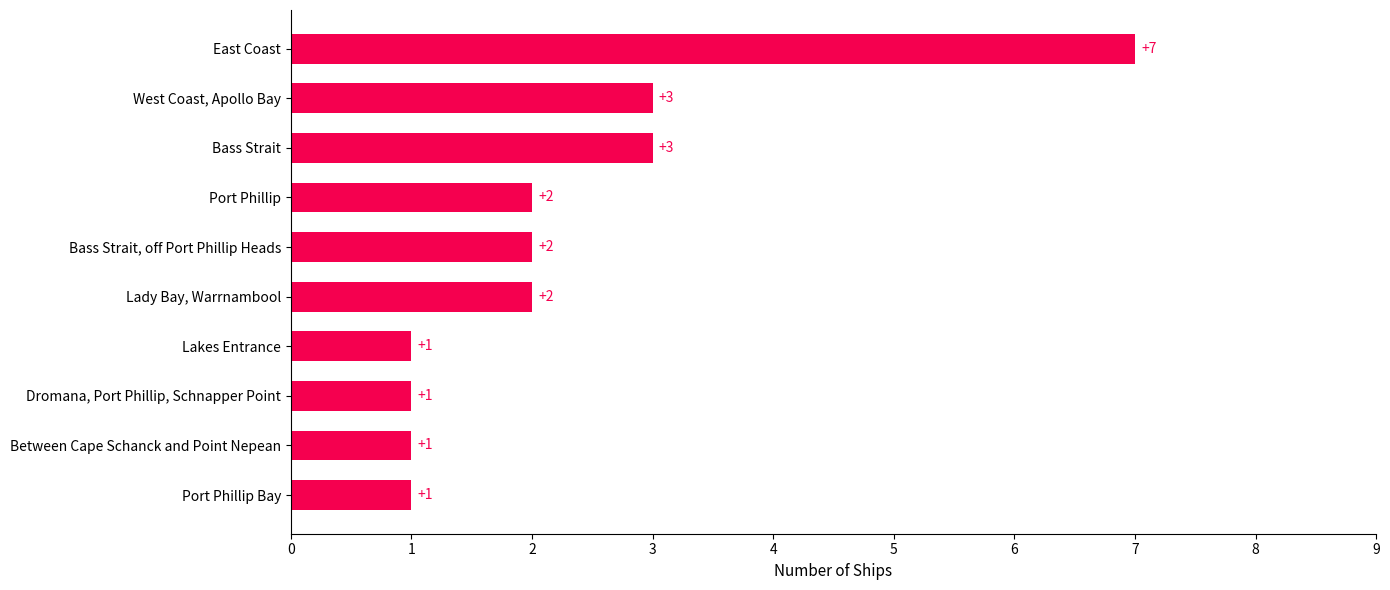

What is the sum of all values?

23